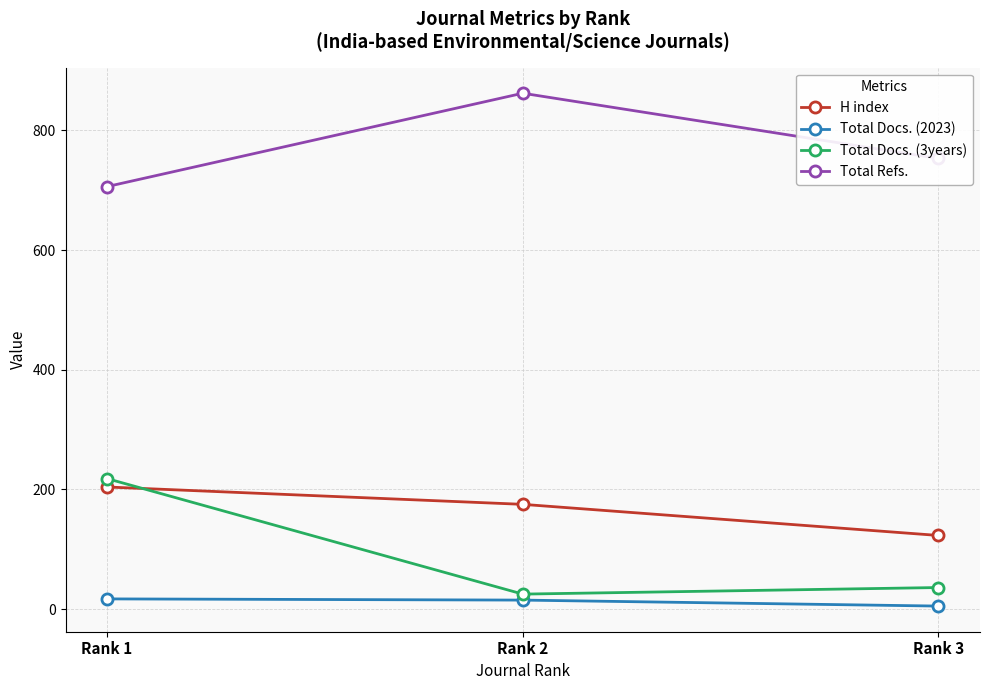

The value of H index at Rank 3 is 206. True or false?

False